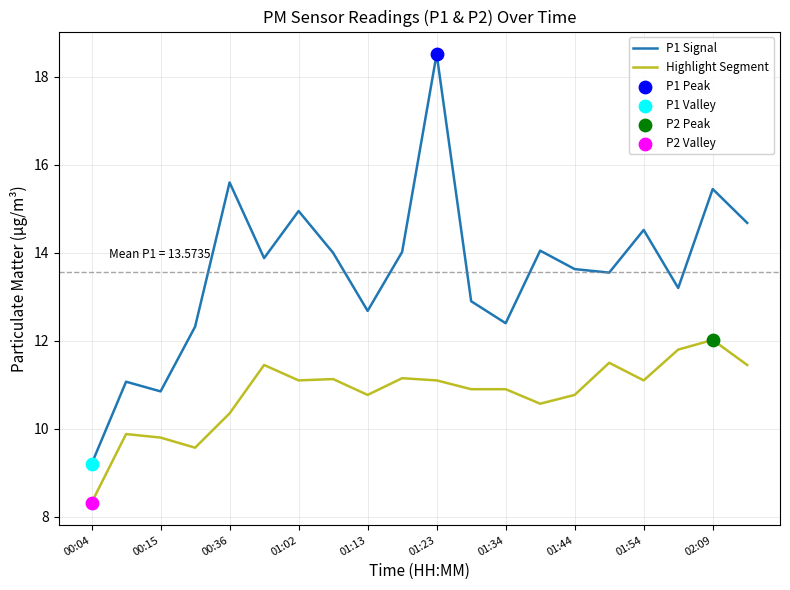

Which series has the largest total across all categories?

P1 Signal